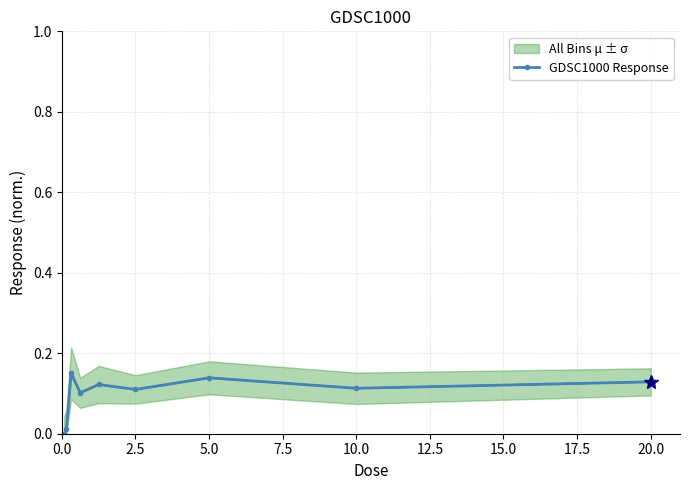

True or false: GDSC1000 Response has more than 1 points higher than both neighbors.

True